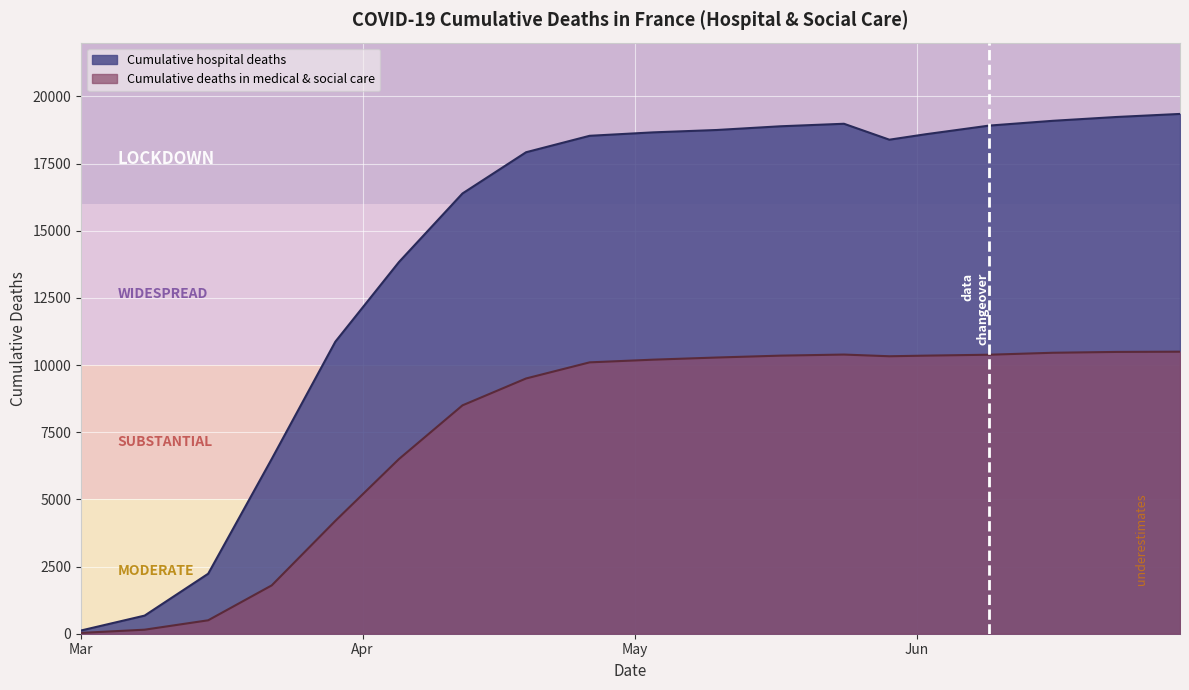

Which series changed the most between 2020-03-08 and 2020-06-30?

Cumulative hospital deaths